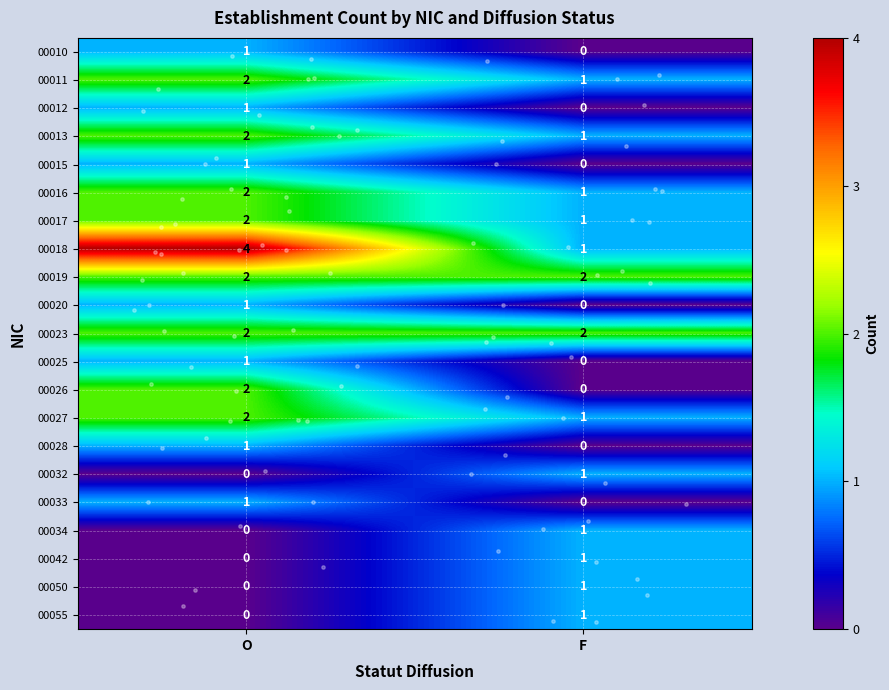

Rank the categories by 00026 value from lowest to highest.

F, O